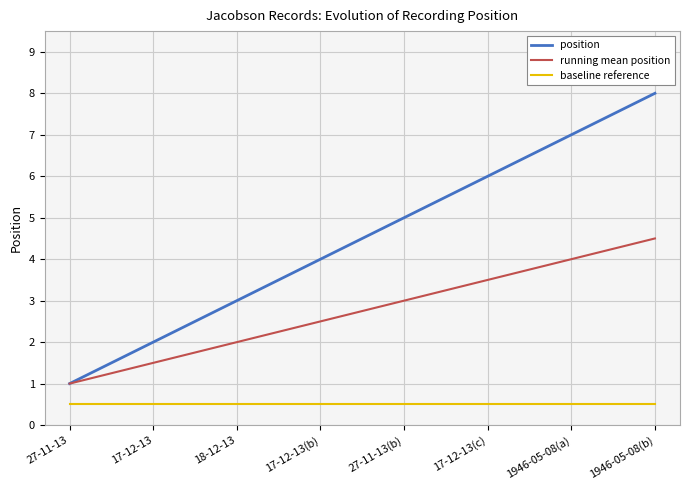

True or false: position and baseline reference cross at least once.

False